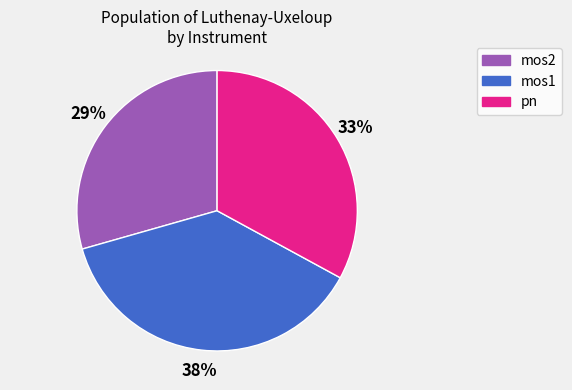

To the nearest percent, what is the combined percentage of mos1 and pn?

71%